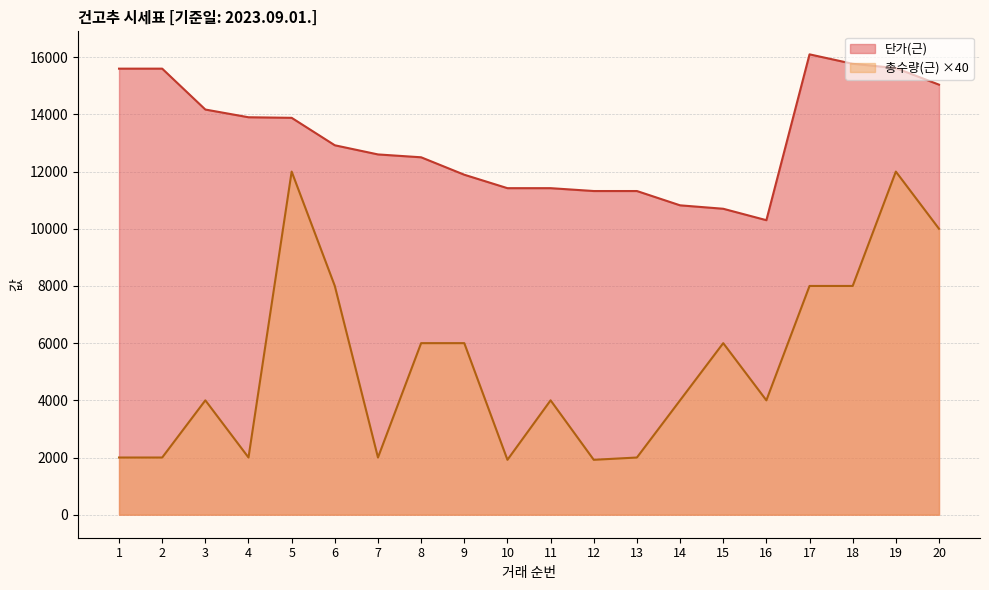

Is it true that 총수량(근) equals 9048 at 15?

False